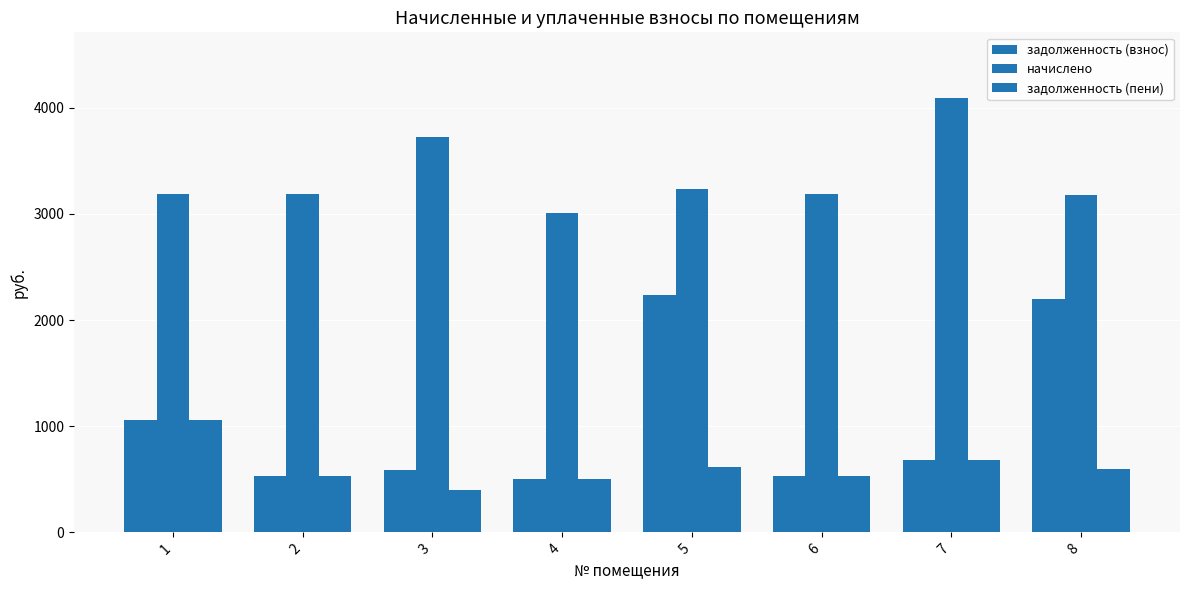

True or false: начислено has a value of 3724.4 at 3.

True